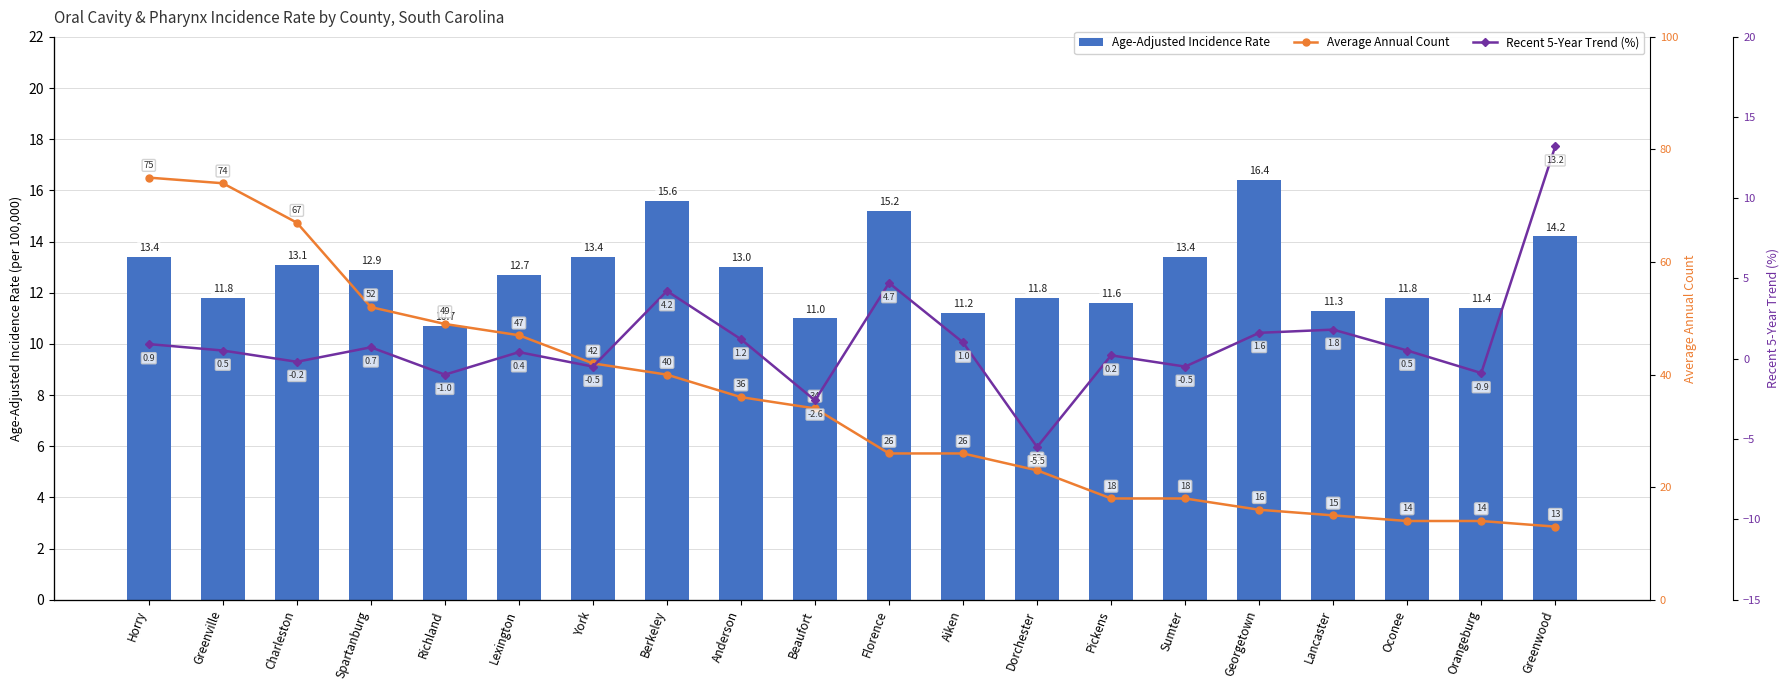

The value of Recent 5-Year Trend (%) at Georgetown is 1.6. True or false?

True